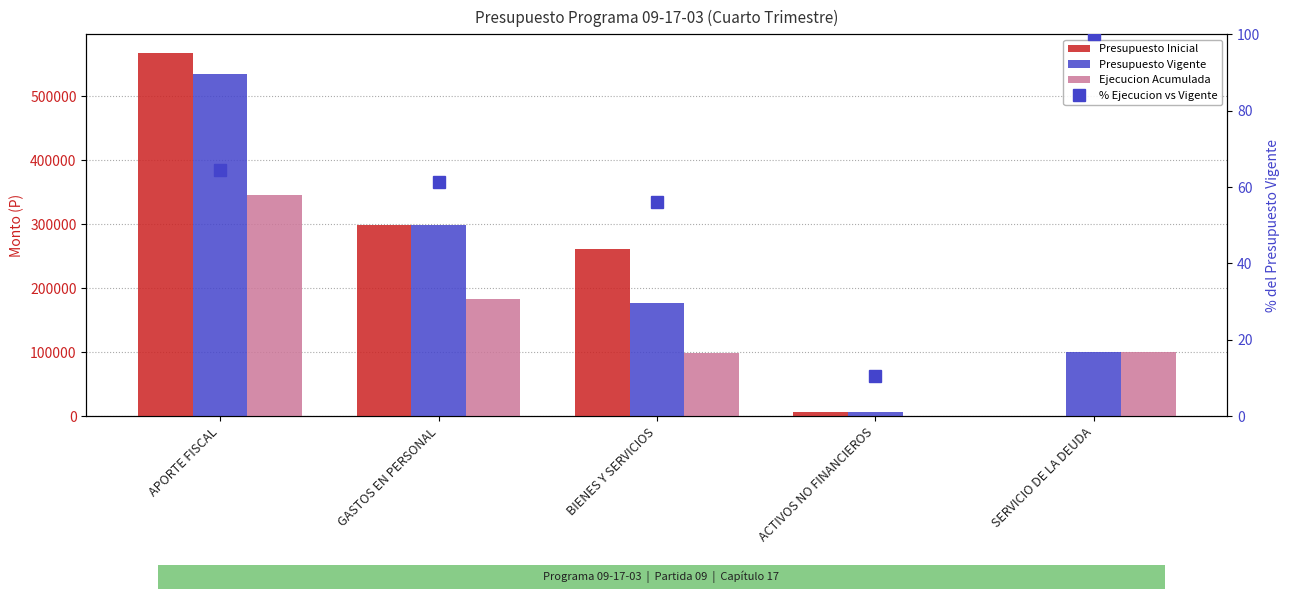

Between APORTE FISCAL and ACTIVOS NO FINANCIEROS, which is larger?

APORTE FISCAL